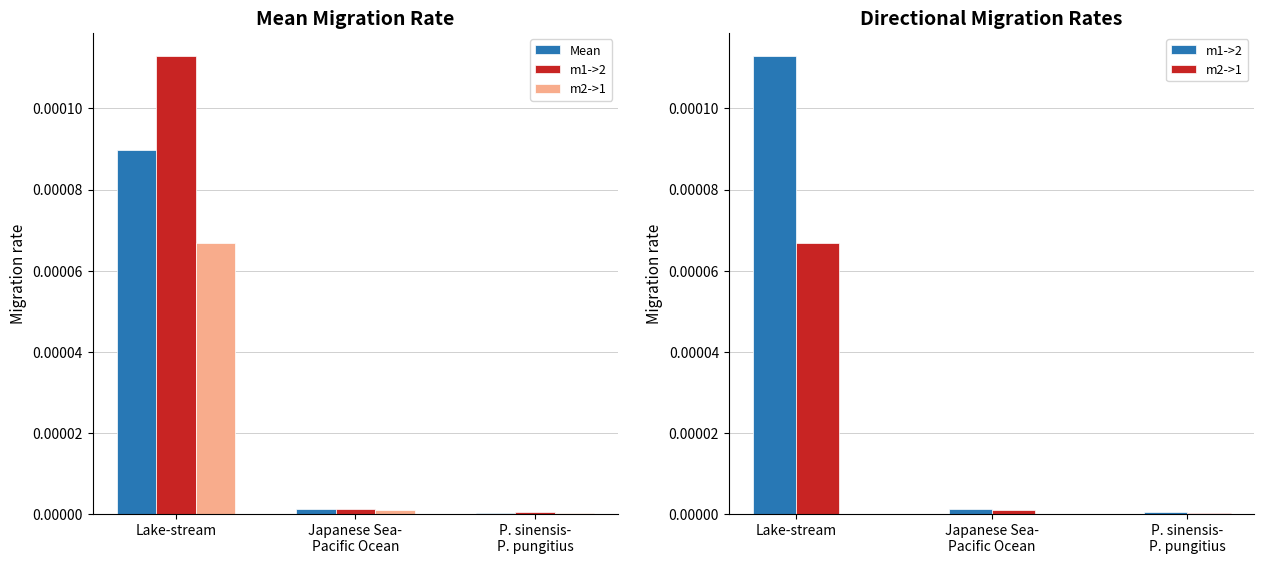

At how many categories does at least one series exceed 0?

3